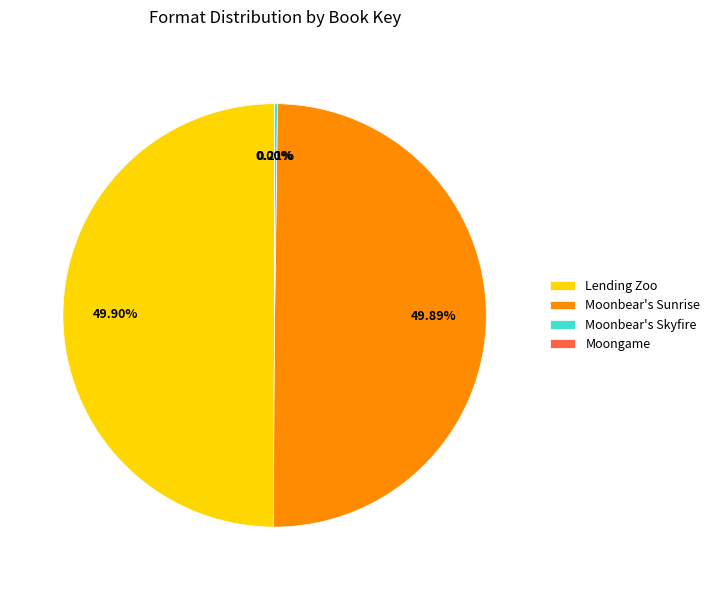

Do Moonbear's Sunrise and Lending Zoo together represent more than half of the pie?

Yes